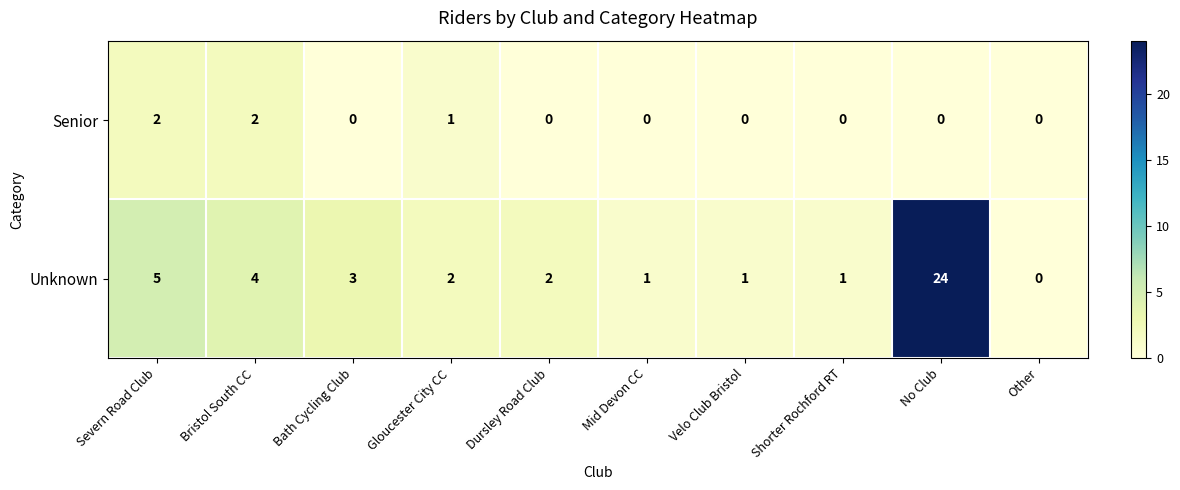

What is the maximum value shown in the chart?

24